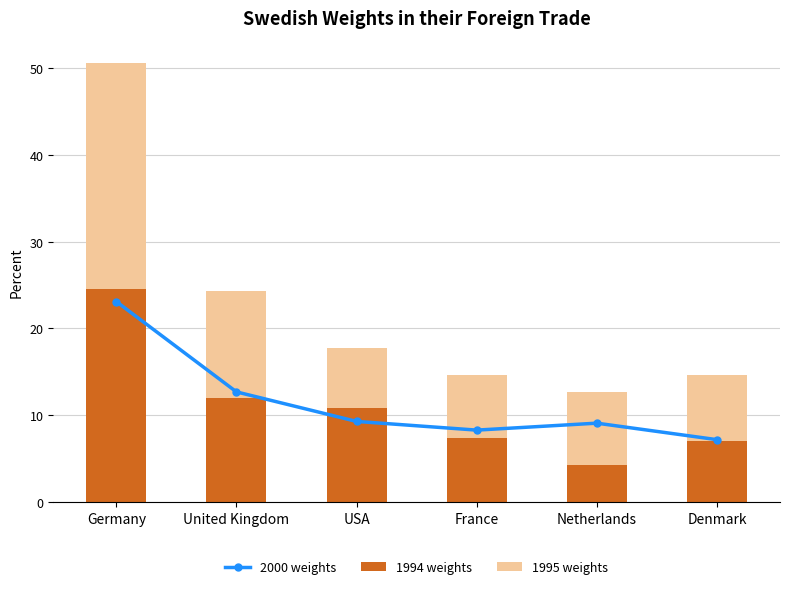

True or false: 1994 weights has a value of 24.5 at Germany.

True